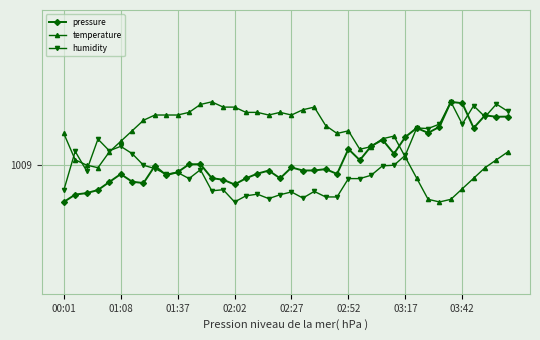

What are all the series names shown in the legend?

pressure, temperature, humidity